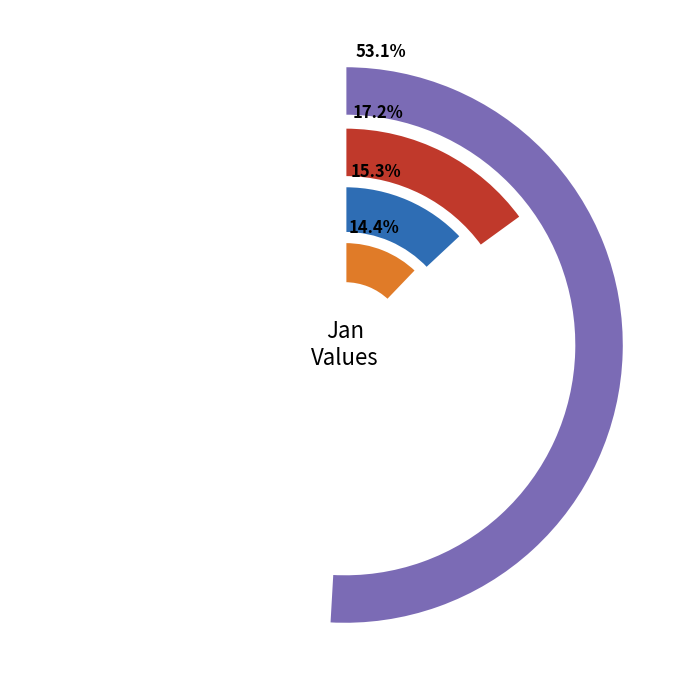

Does pct95 represent more than half of the total?

No